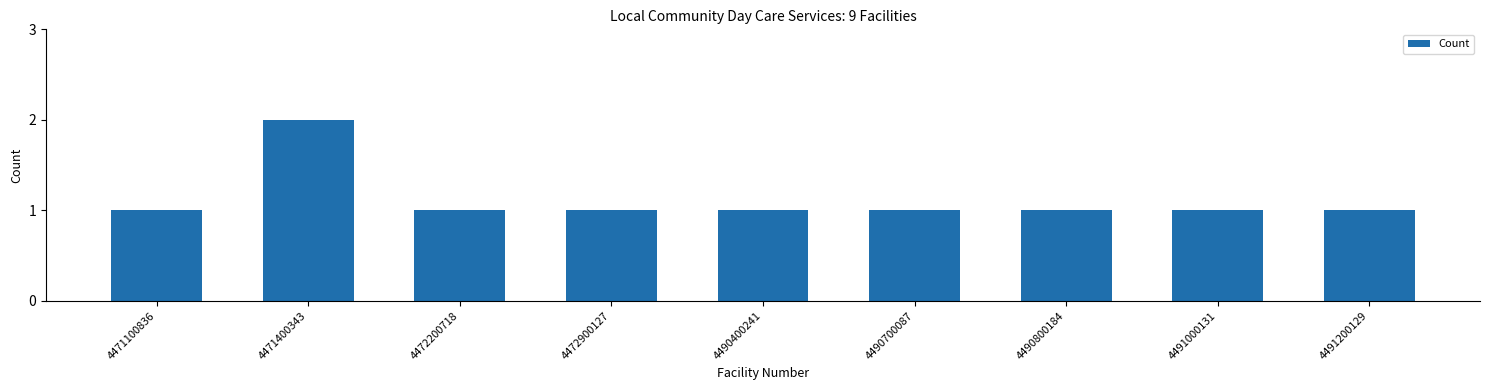

What is the maximum value shown in the chart?

2